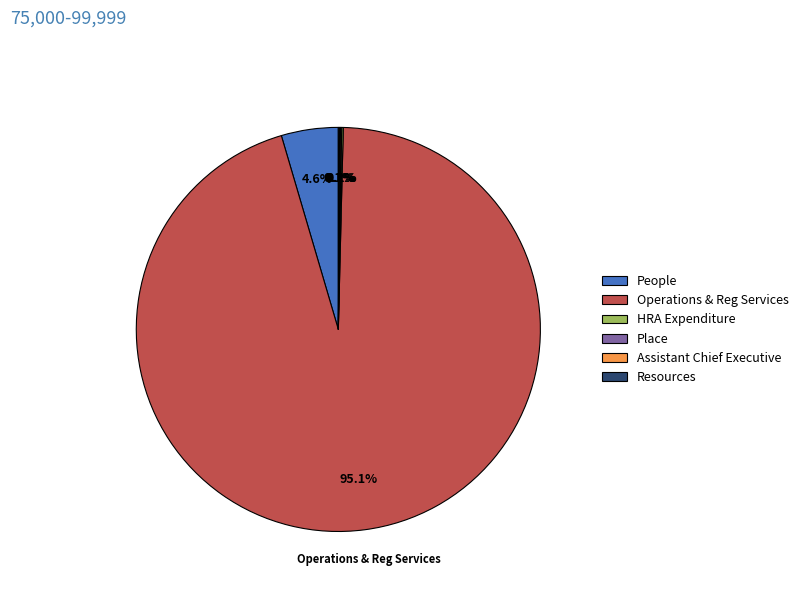

Which slice is the largest?

Operations & Reg Services